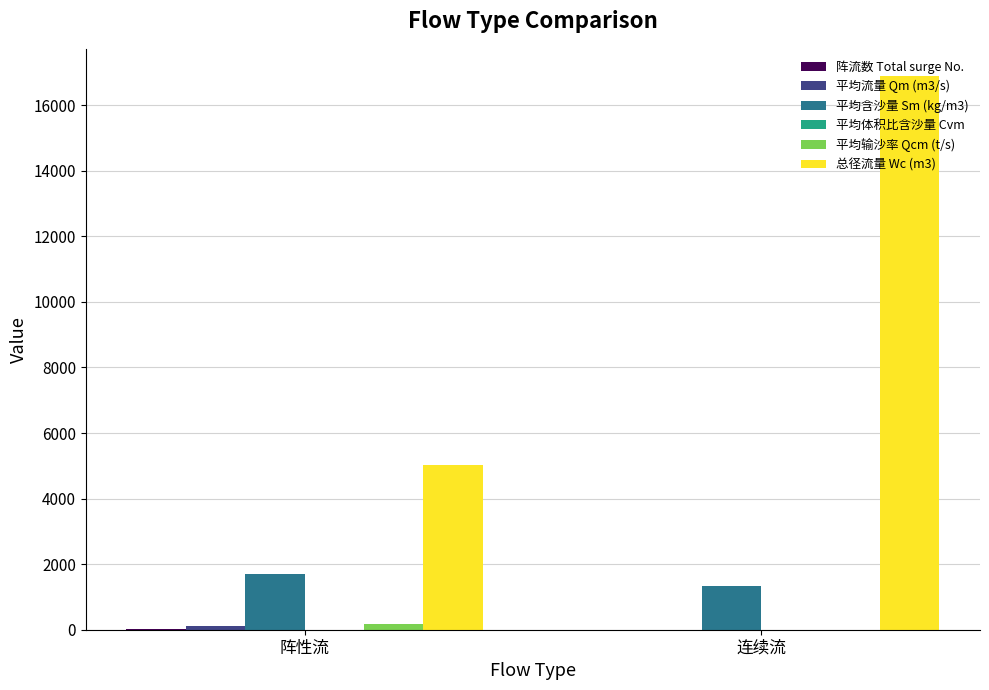

What is the maximum value shown in the chart?

16876.0